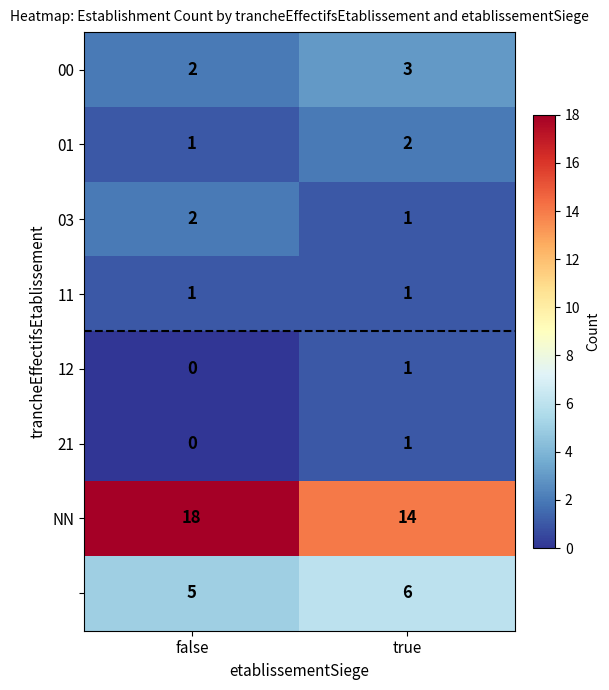

What is the difference between the highest and lowest values at false?

18